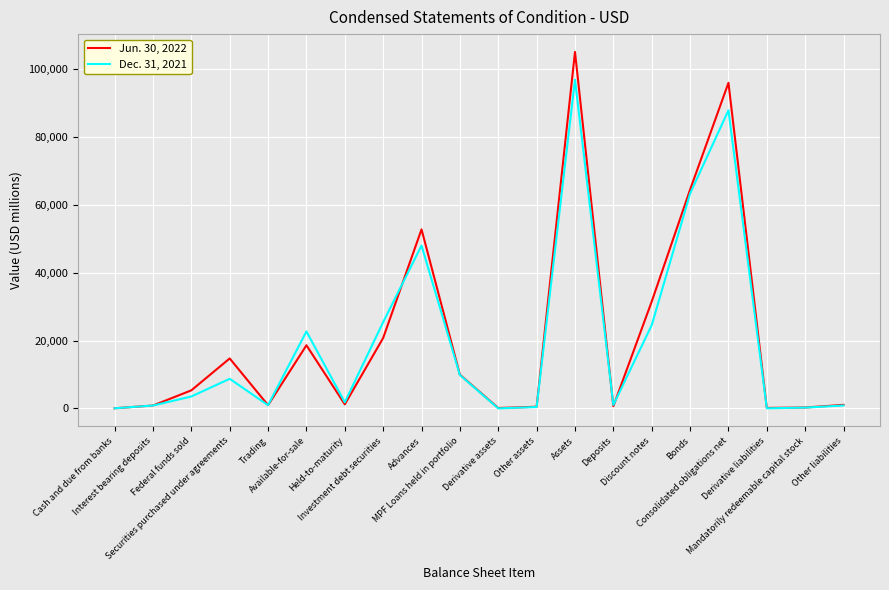

What is the sum of all Dec. 31, 2021 values?

397422